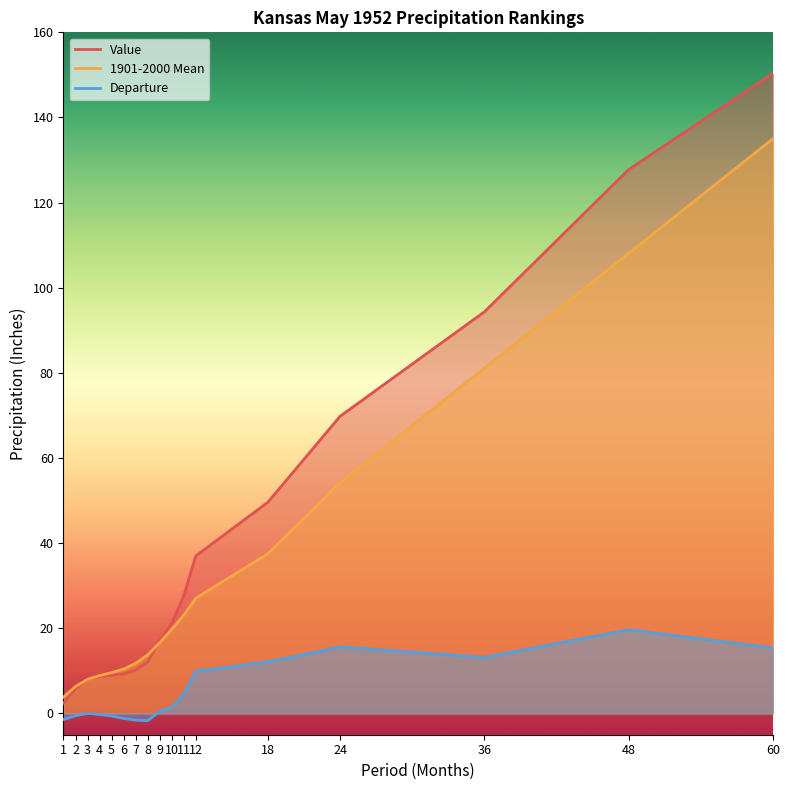

How many values in the 1901-2000 Mean series exceed 16?

9